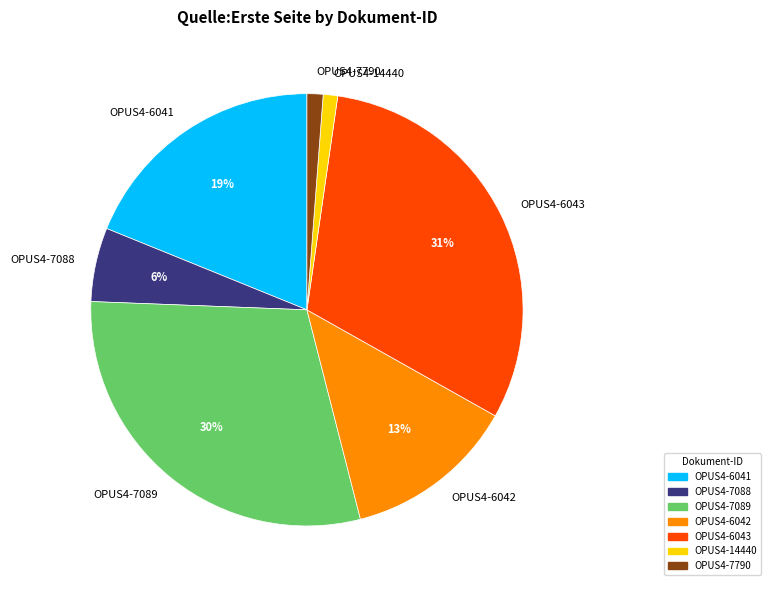

Approximately how many times larger is the value at OPUS4-14440 compared to OPUS4-6042?

0.1